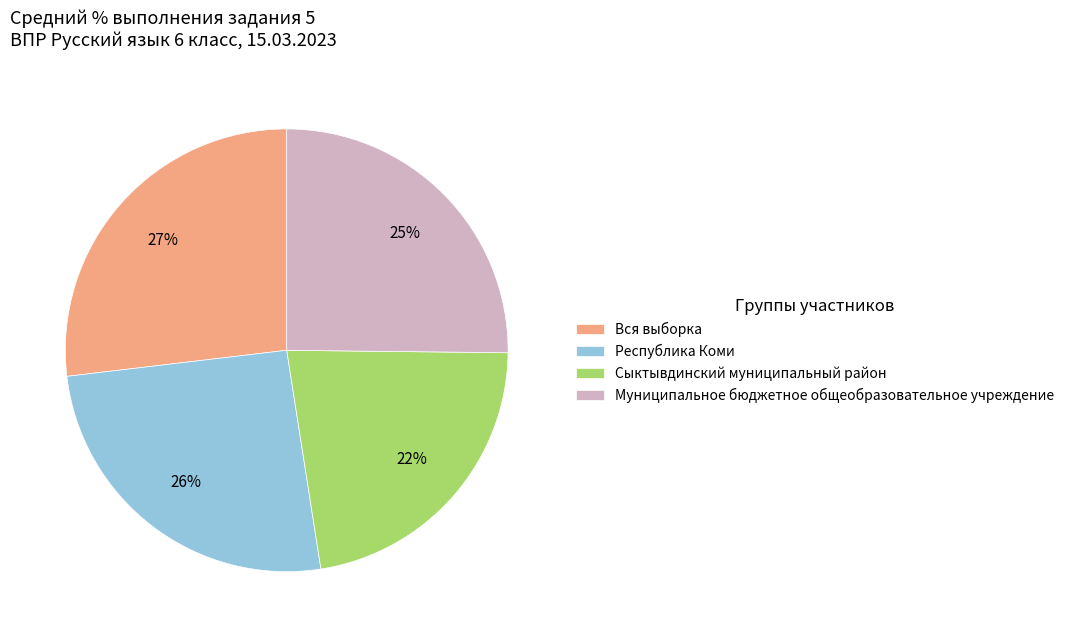

To the nearest percent, what is the difference between the largest and smallest slice percentages?

5%